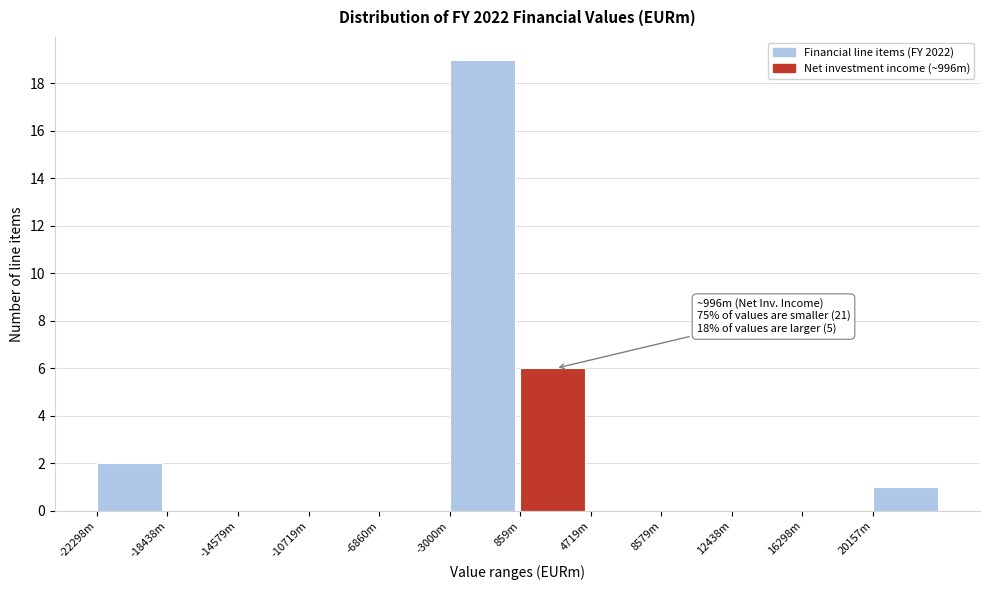

Reading left to right, extract all data points from this chart.

-22298m=2	-18438m=0	-14579m=0	-10719m=0	-6860m=0	-3000m=19	859m=6	4719m=0	8579m=0	12438m=0	16298m=0	20157m=1